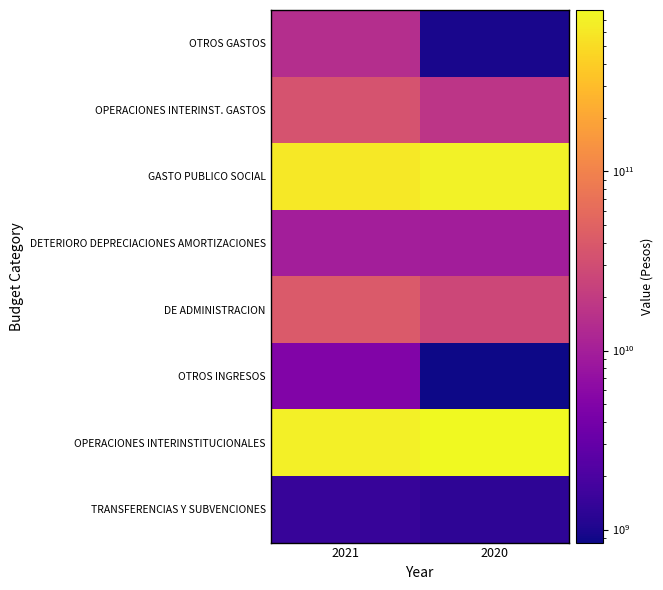

What is the total value across all series at 2020?

1566866501516